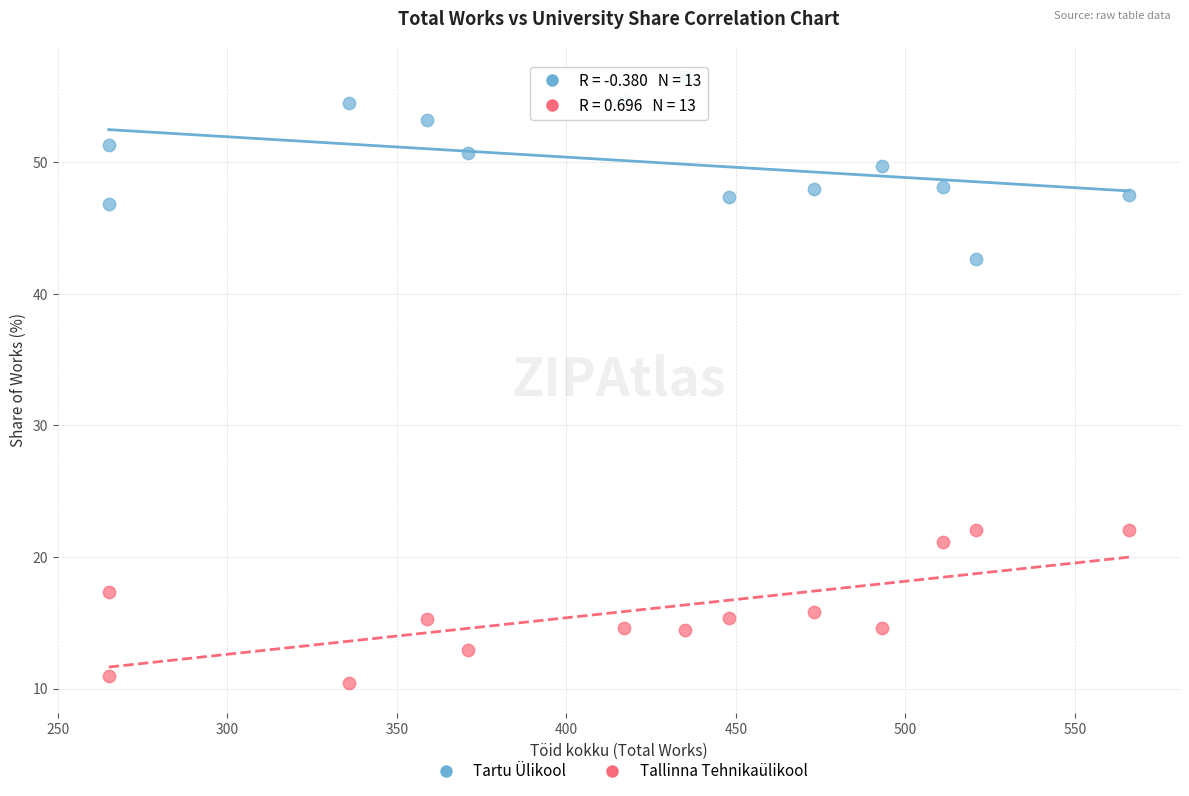

Which series contains the lowest Y value?

Tallinna Tehnikaülikool